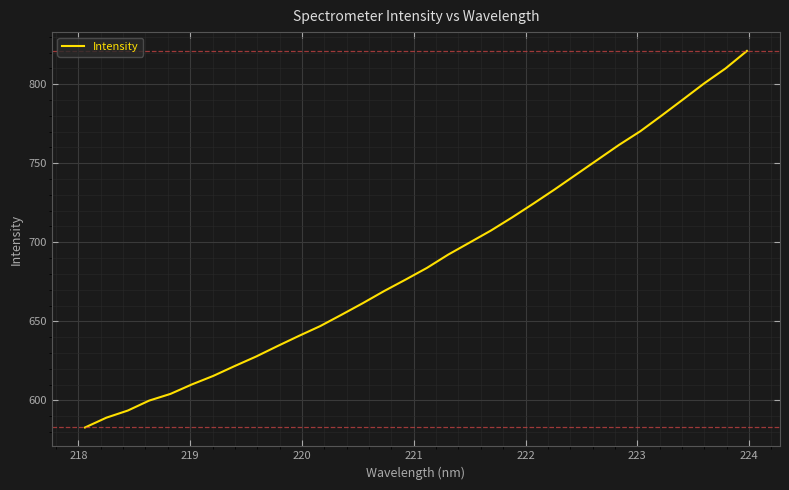

What is the maximum value shown in the chart?

821.1